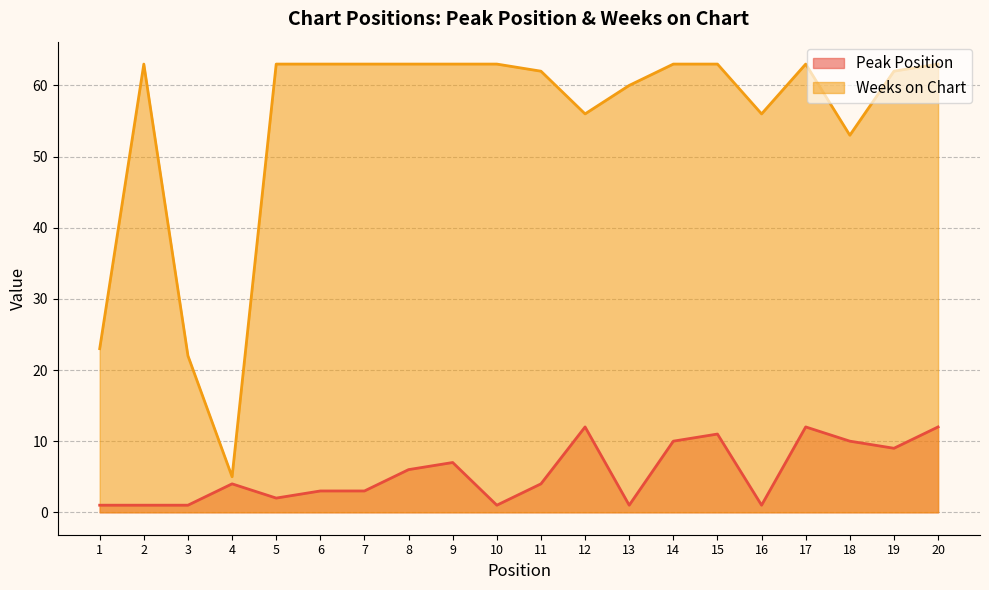

What is the difference between the maximum and minimum values in the Peak Position series?

11